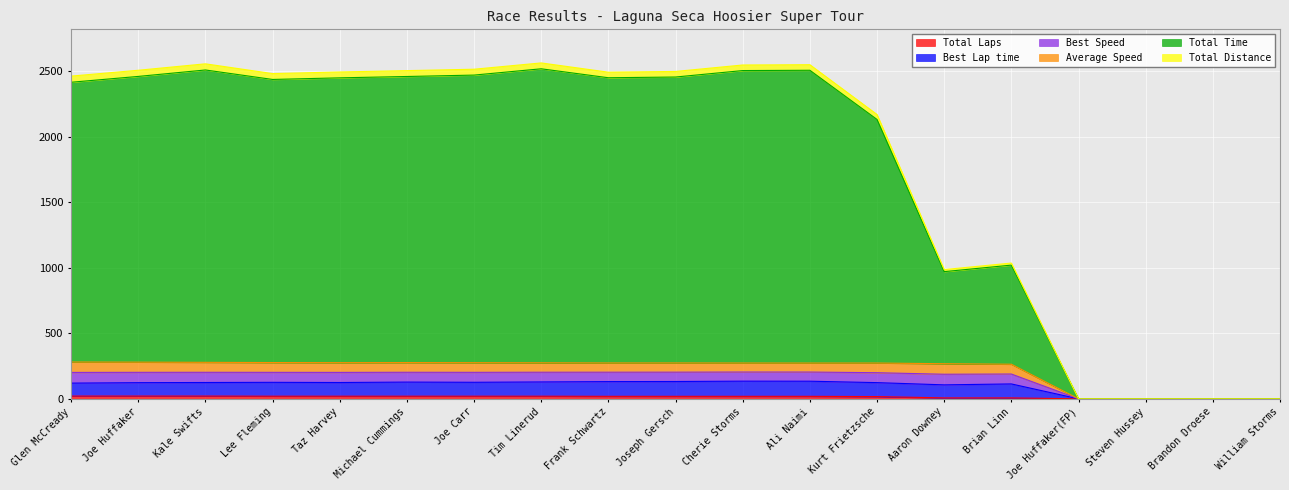

How many series are shown in this chart?

6